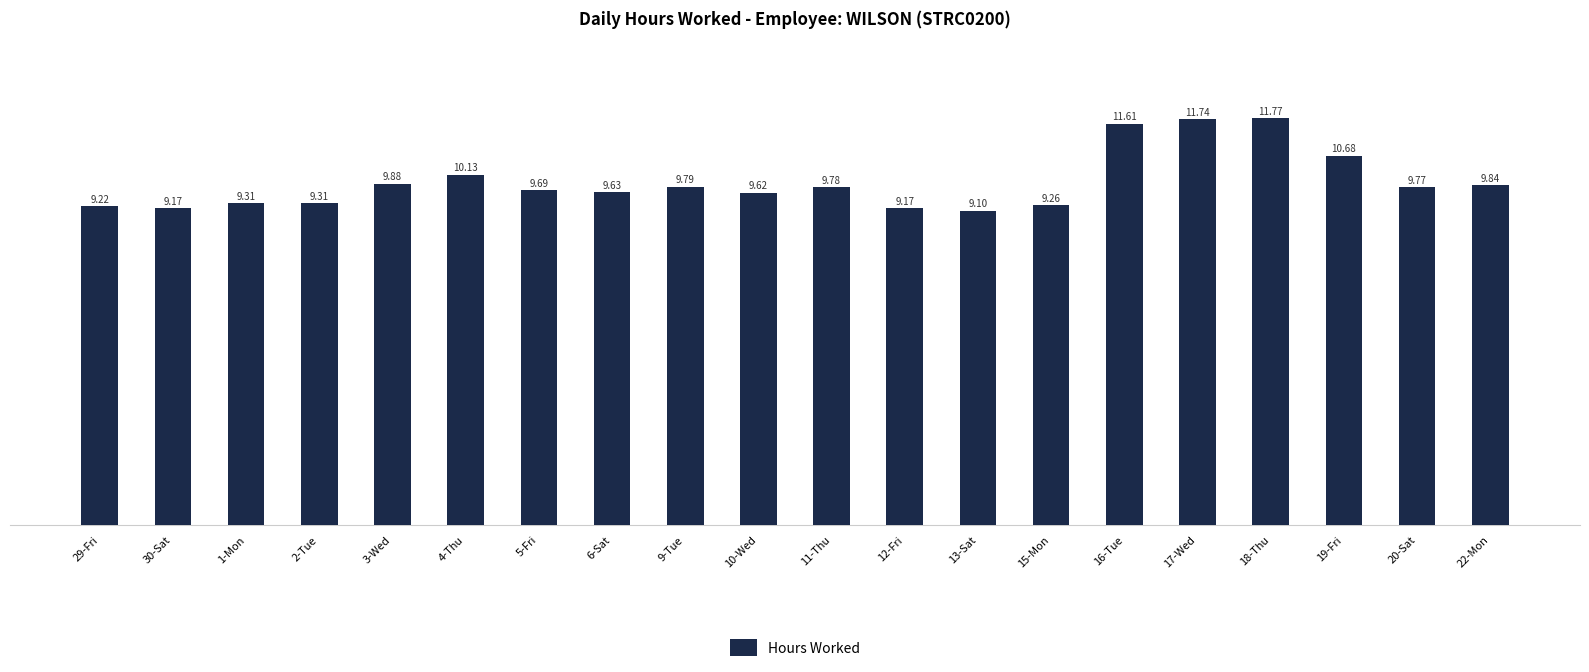

Reading left to right, extract all data points from this chart.

9.2	9.2	9.3	9.3	9.9	10.1	9.7	9.6	9.8	9.6	9.8	9.2	9.1	9.3	11.6	11.7	11.8	10.7	9.8	9.8